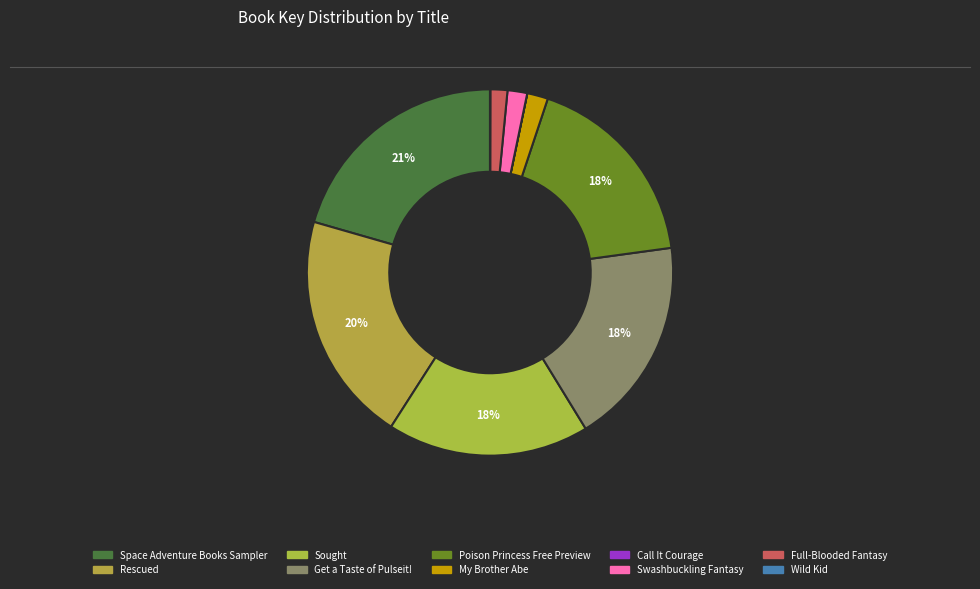

What percentage is the Sought slice, to the nearest percent?

18%